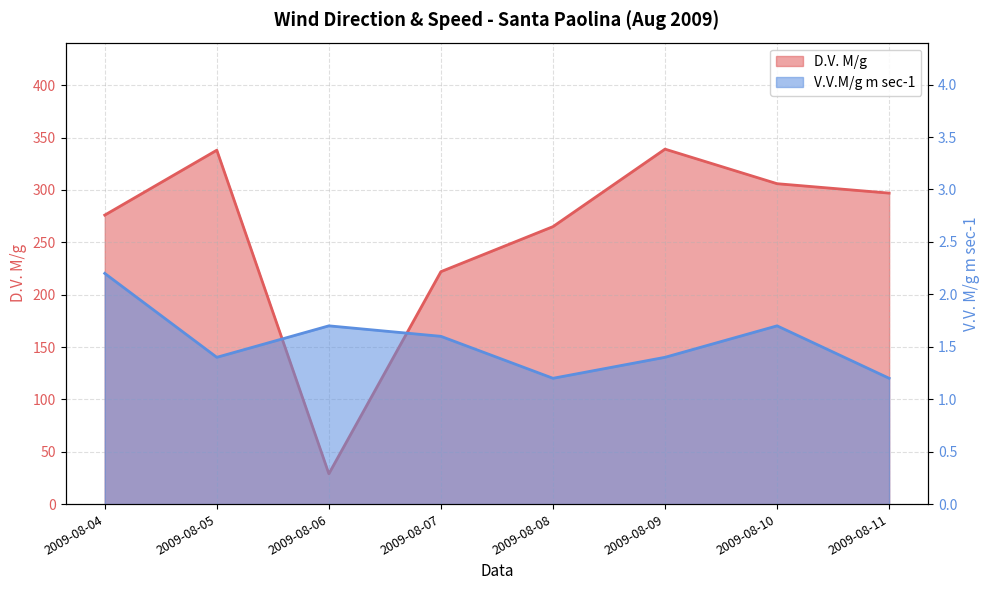

Reading right to left, transcribe all the data shown in this chart.

D.V. M/g: 2009-08-11=297.0	2009-08-10=306.0	2009-08-09=339.0	2009-08-08=265.0	2009-08-07=222.0	2009-08-06=29.0	2009-08-05=338.0	2009-08-04=276.0
V.V.M/g m sec-1: 2009-08-11=1.2	2009-08-10=1.7	2009-08-09=1.4	2009-08-08=1.2	2009-08-07=1.6	2009-08-06=1.7	2009-08-05=1.4	2009-08-04=2.2